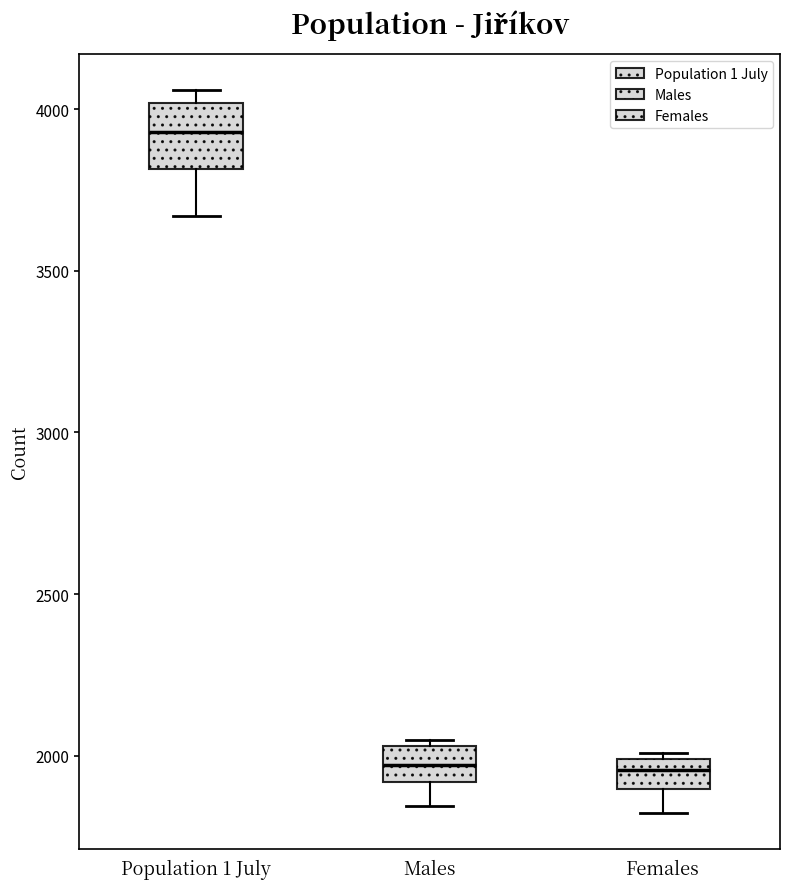

Which box is the tallest, from its lower edge to its upper edge?

Population 1 July